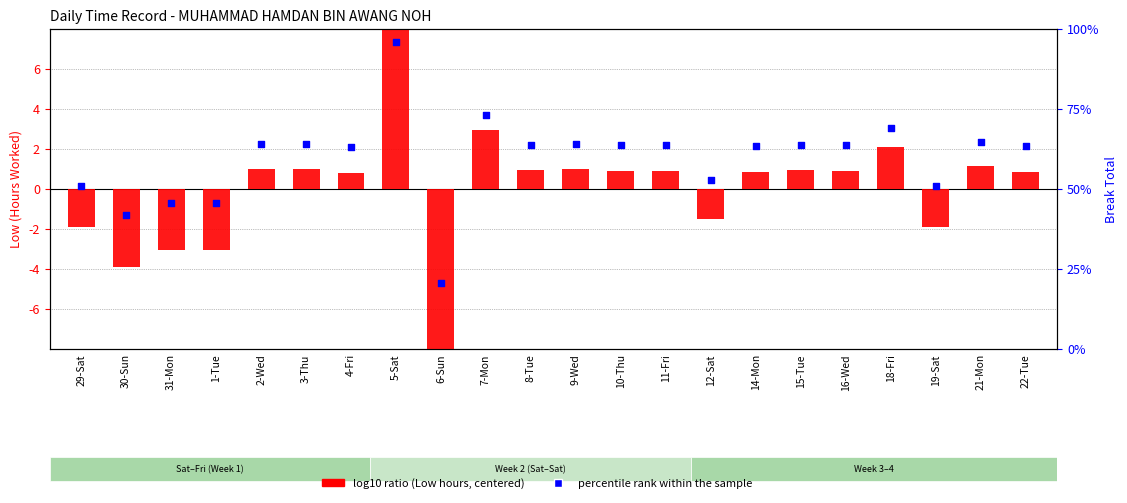

At which category is the sum across all series the highest?

5-Sat